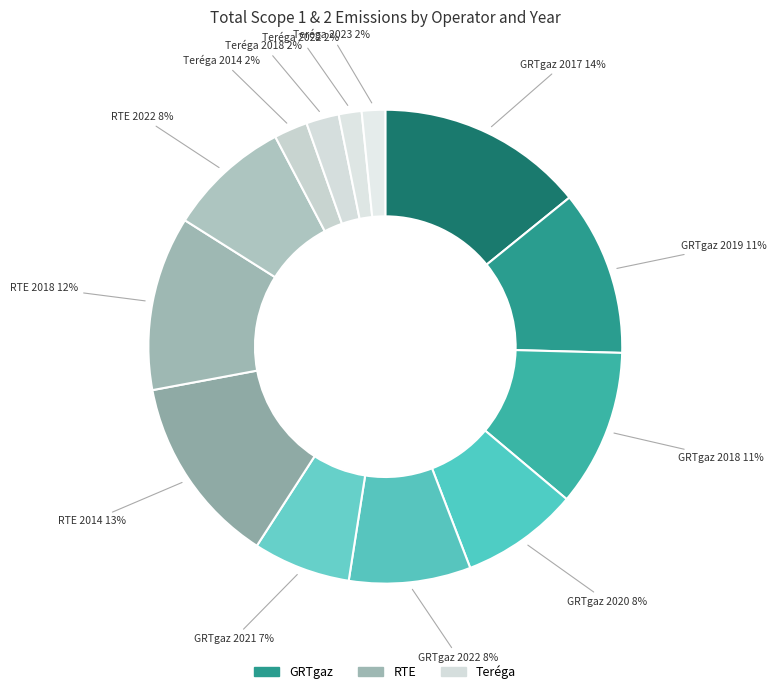

How many segments does this pie chart have?

13